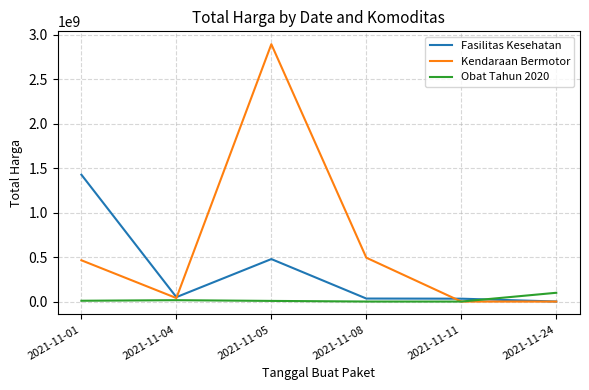

True or false: Fasilitas Kesehatan has more than 2 interior local peaks.

False